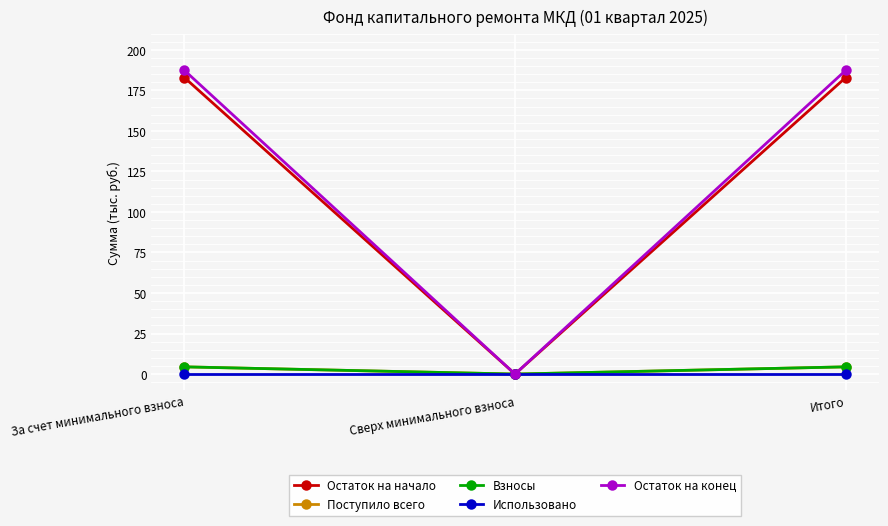

At Итого, list the series in order from largest to smallest.

Остаток на конец, Остаток на начало, Поступило всего, Взносы, Использовано